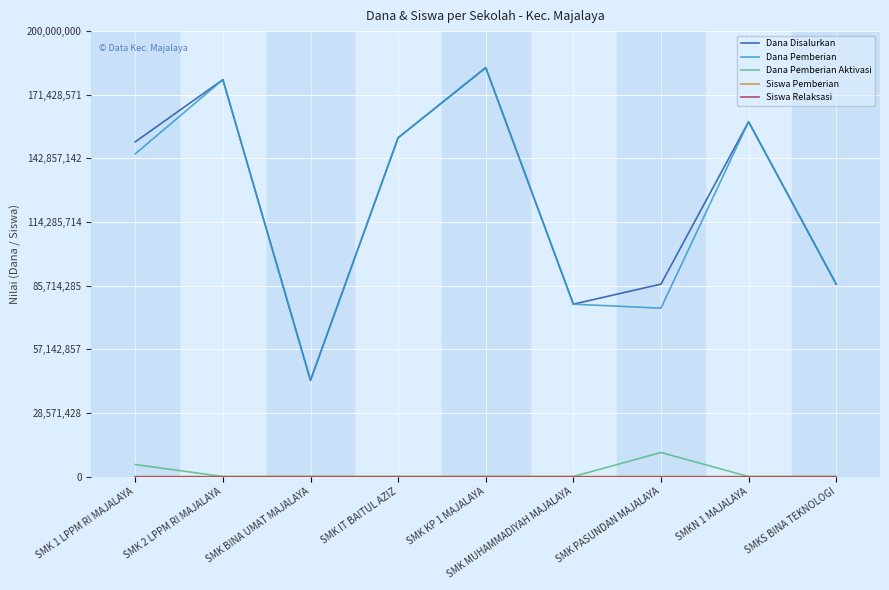

The Dana Disalurkan series shows 43200000 at SMK BINA UMAT MAJALAYA. True or false?

True